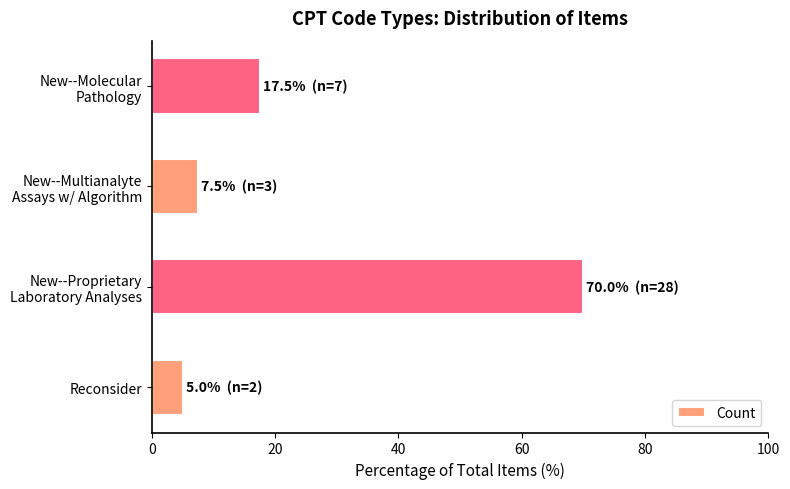

The value at Reconsider is 5.0. True or false?

True